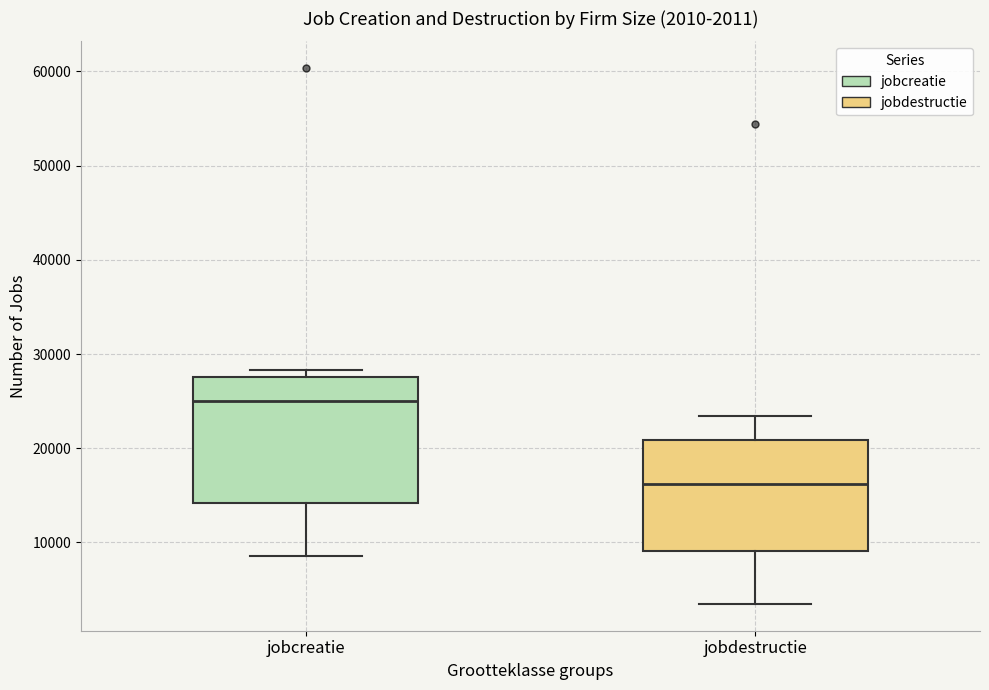

Which box has the highest median line?

jobcreatie